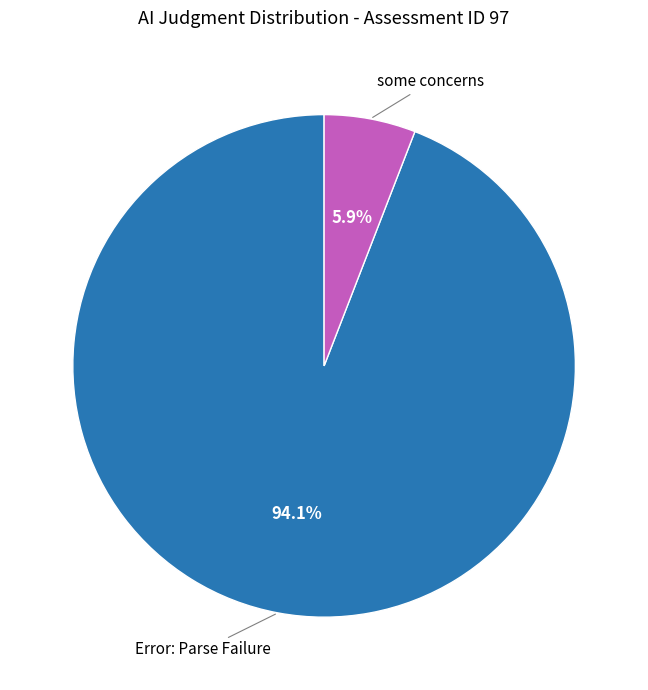

Does any single category account for the majority?

Yes